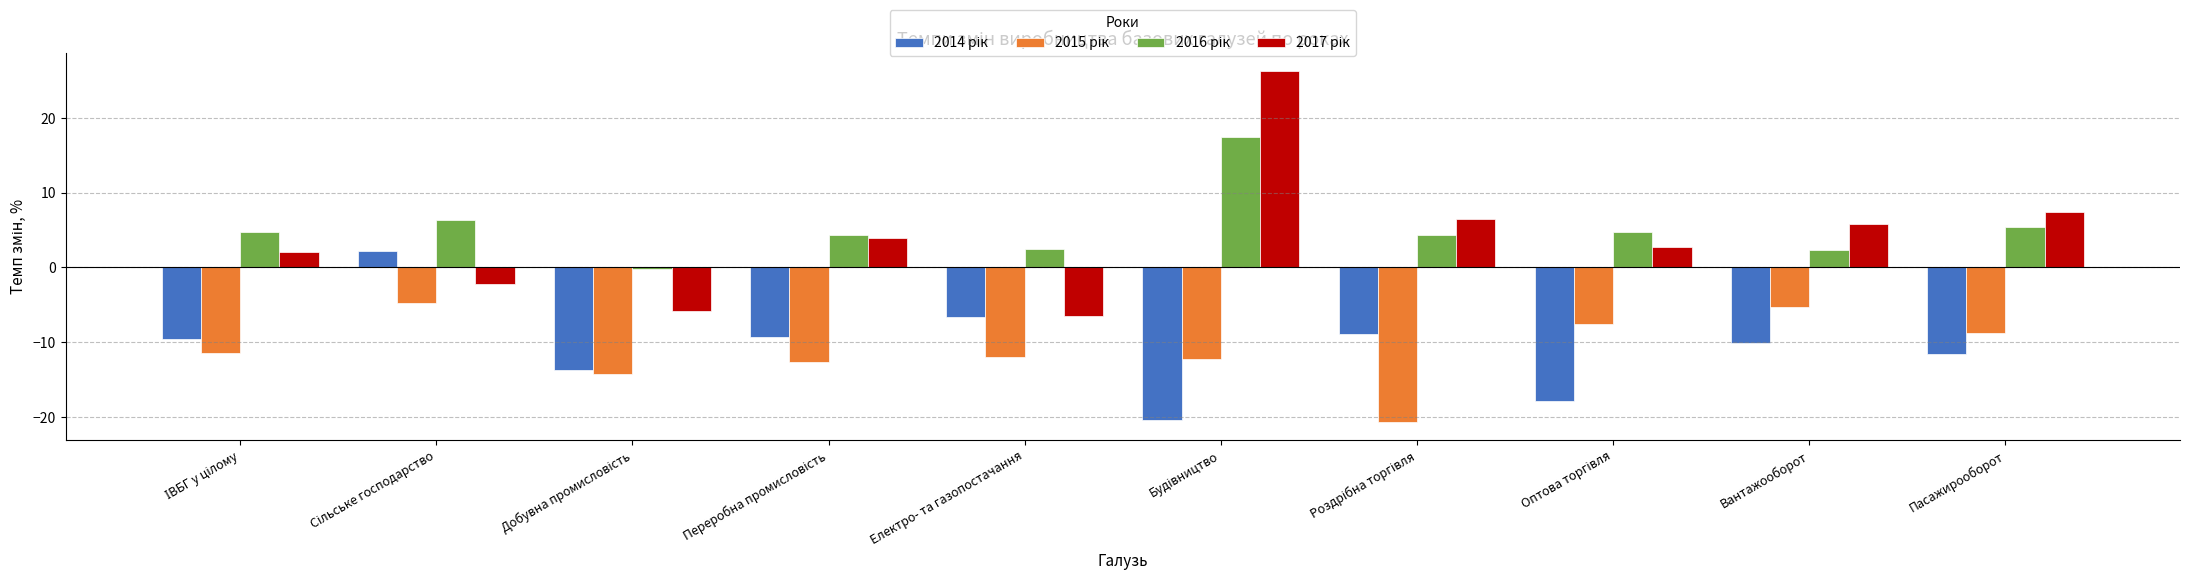

What is the smallest value displayed?

-20.7